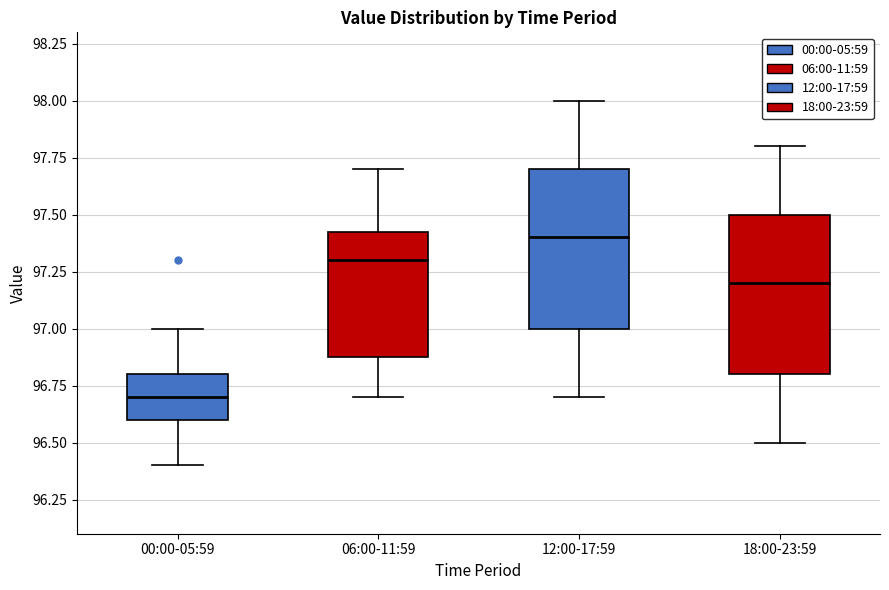

Which box's median line is the lowest?

00:00-05:59